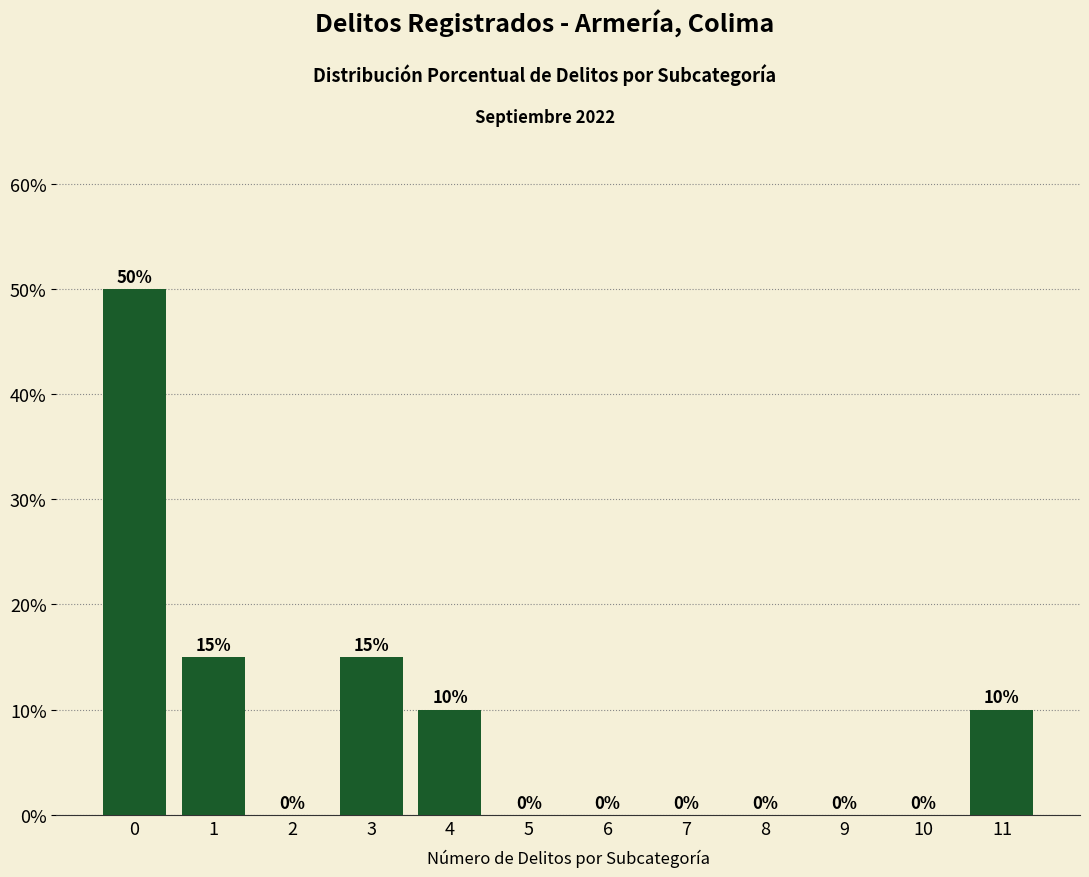

Reading left to right, list all the values displayed in this chart.

0=50	1=15	2=0	3=15	4=10	5=0	6=0	7=0	8=0	9=0	10=0	11=10